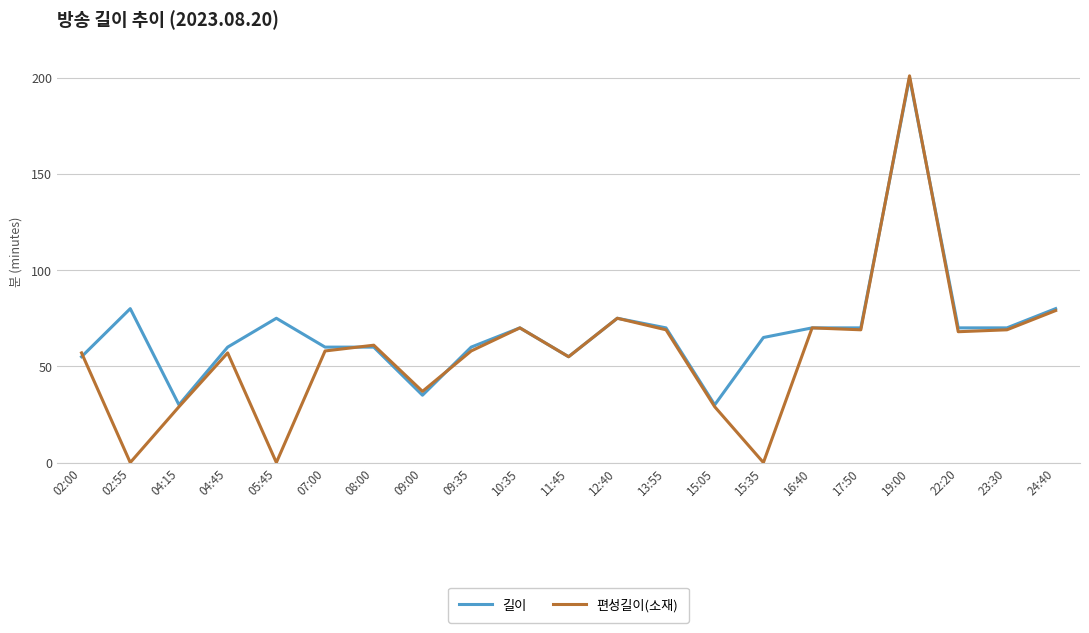

List the series in order of their overall mean, lowest first.

편성길이(소재), 길이